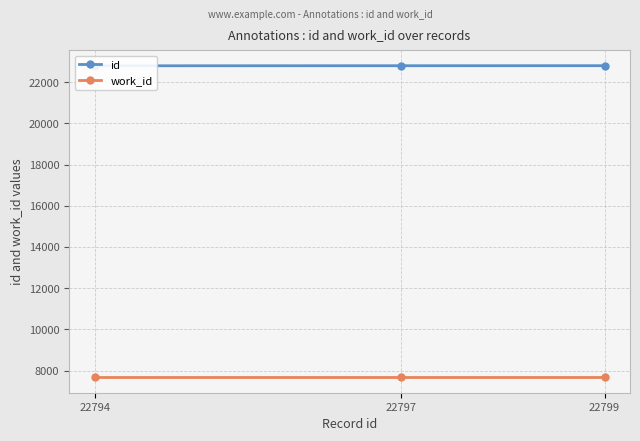

Between 22794 and 22799, which series saw the biggest shift?

id